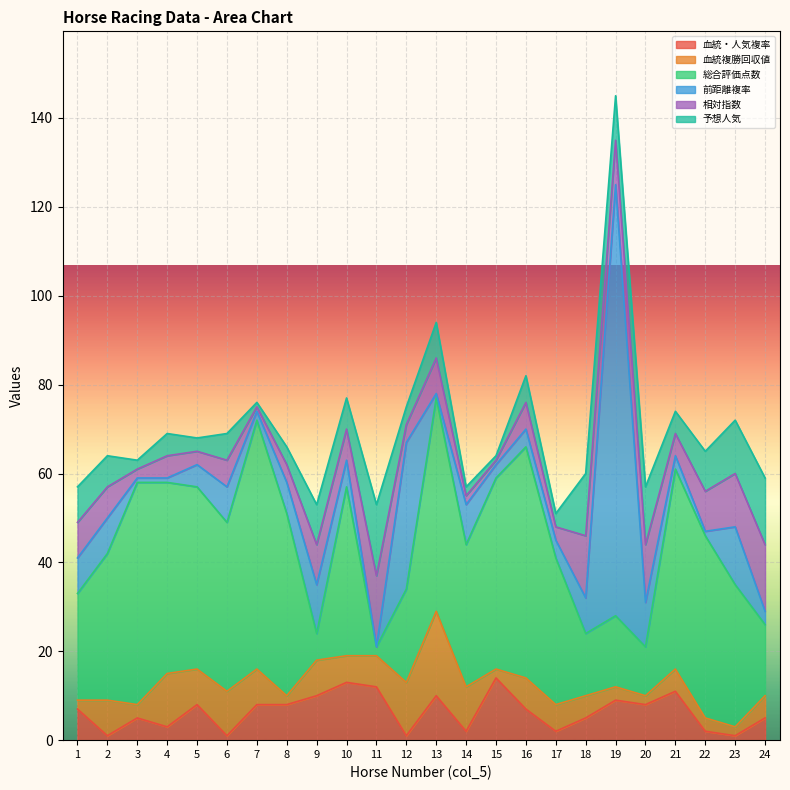

How many interior local peaks does the 予想人気 series have?

8